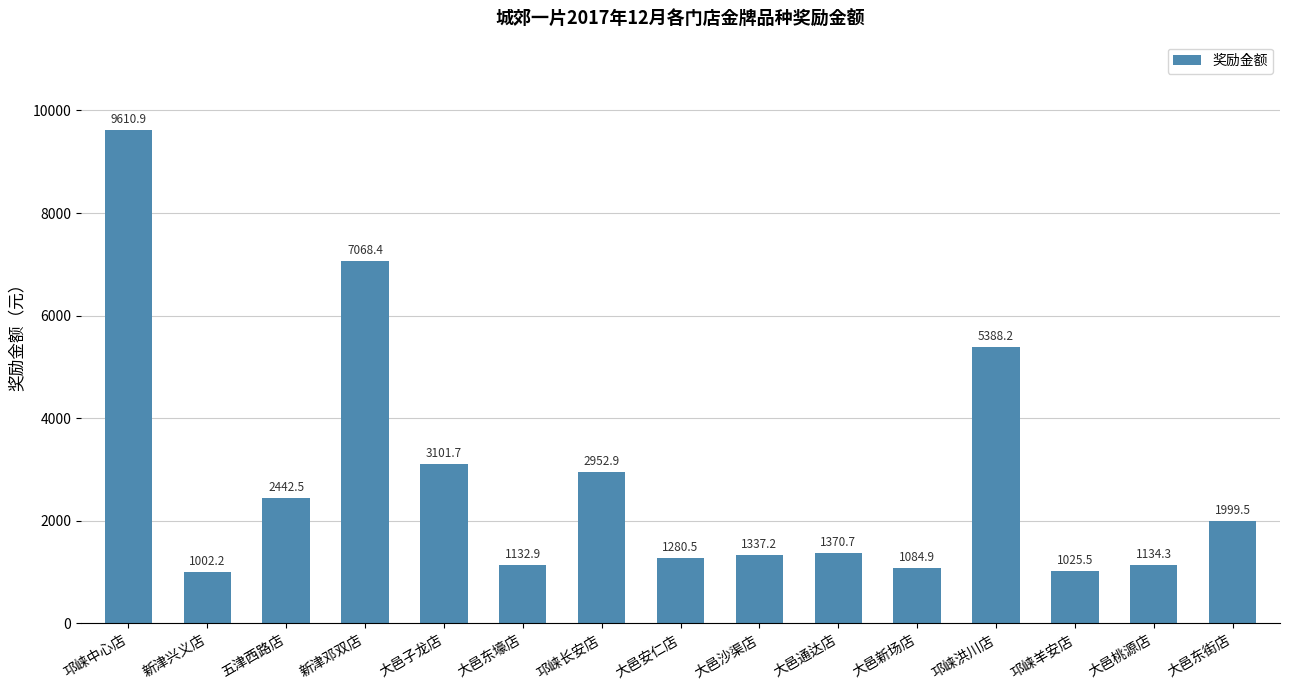

The chart shows a value of 2442.5 at 五津西路店. True or false?

True